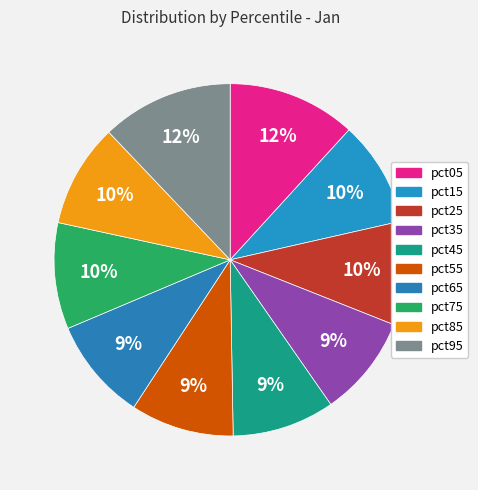

Is there a majority slice in this chart?

No